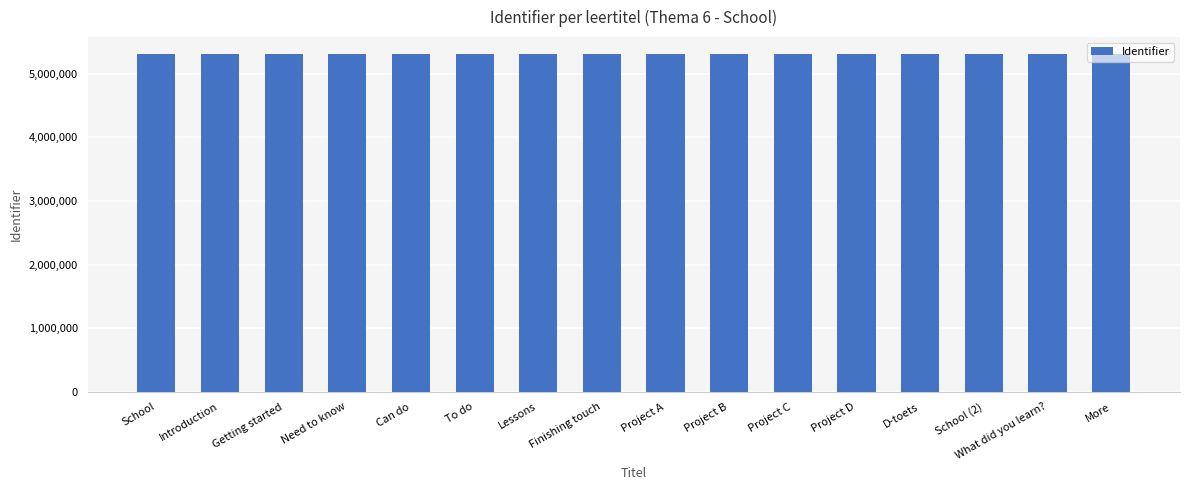

Approximately how many times larger is the value at School compared to What did you learn??

1.0